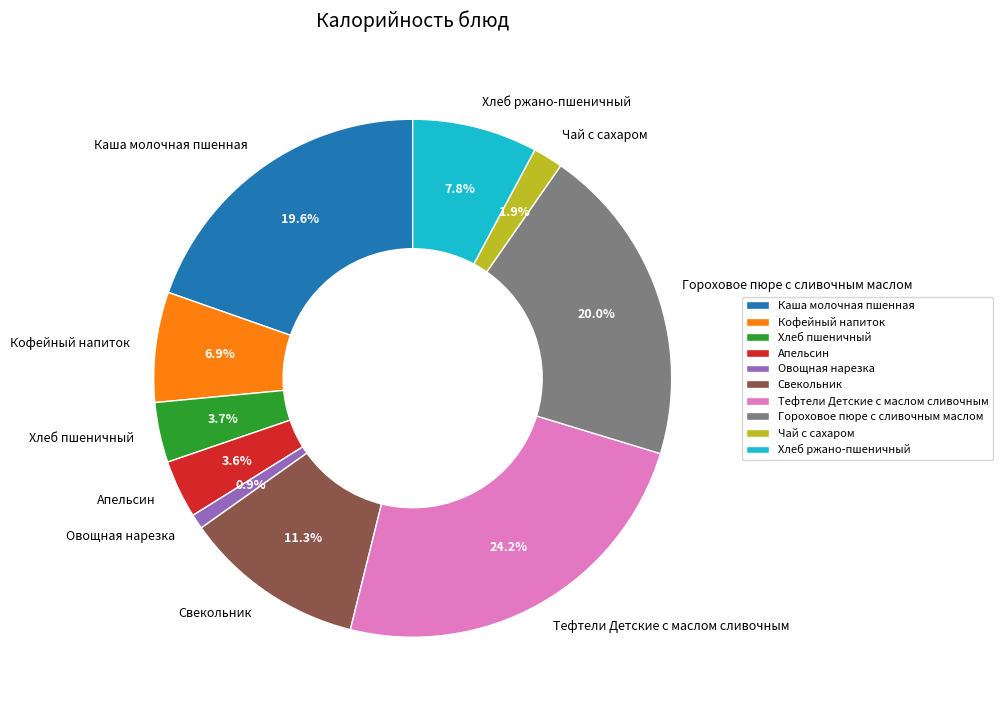

How much of the chart is everything except Апельсин?

96.4%